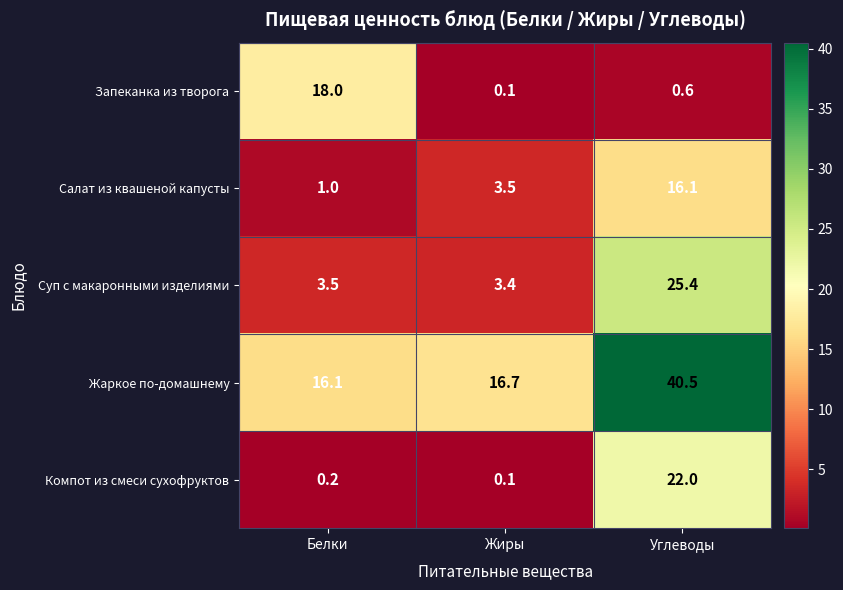

Reading left to right, extract all data points from this chart.

Запеканка из творога: 18.0	0.1	0.6
Салат из квашеной капусты: 1.0	3.5	16.1
Суп с макаронными изделиями: 3.5	3.4	25.4
Жаркое по-домашнему: 16.1	16.7	40.5
Компот из смеси сухофруктов: 0.2	0.1	22.0